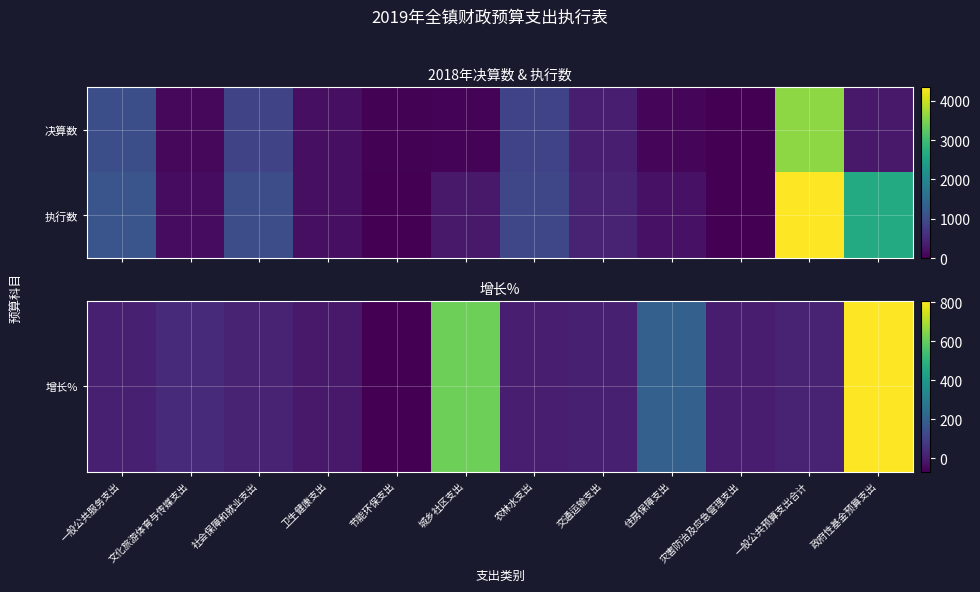

At which category is the sum across all series the highest?

一般公共预算支出合计